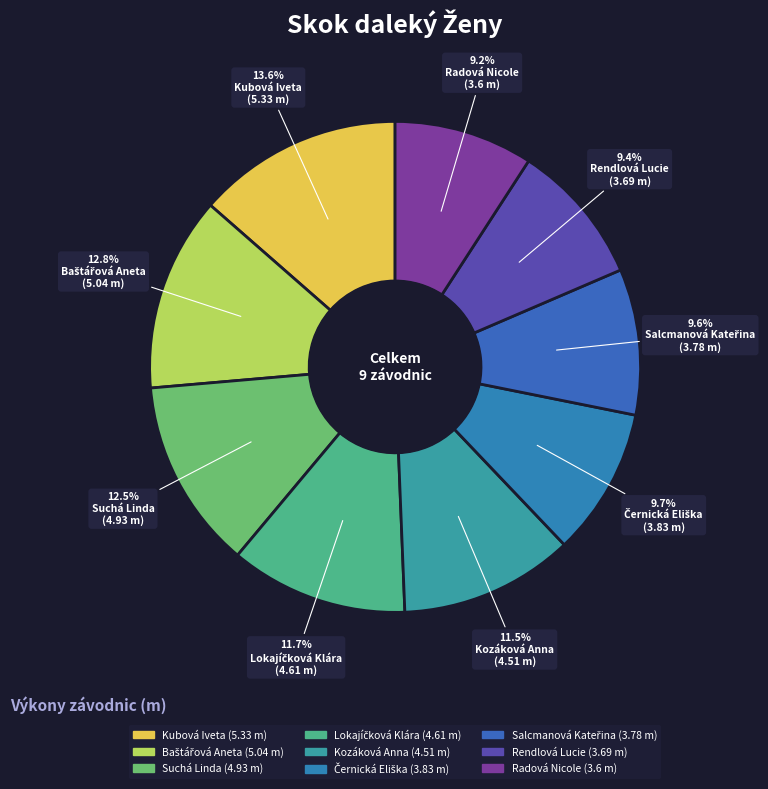

Rank the categories by value from lowest to highest.

Radová Nicole, Rendlová Lucie, Salcmanová Kateřina, Černická Eliška, Kozáková Anna, Lokajíčková Klára, Suchá Linda, Baštářová Aneta, Kubová Iveta